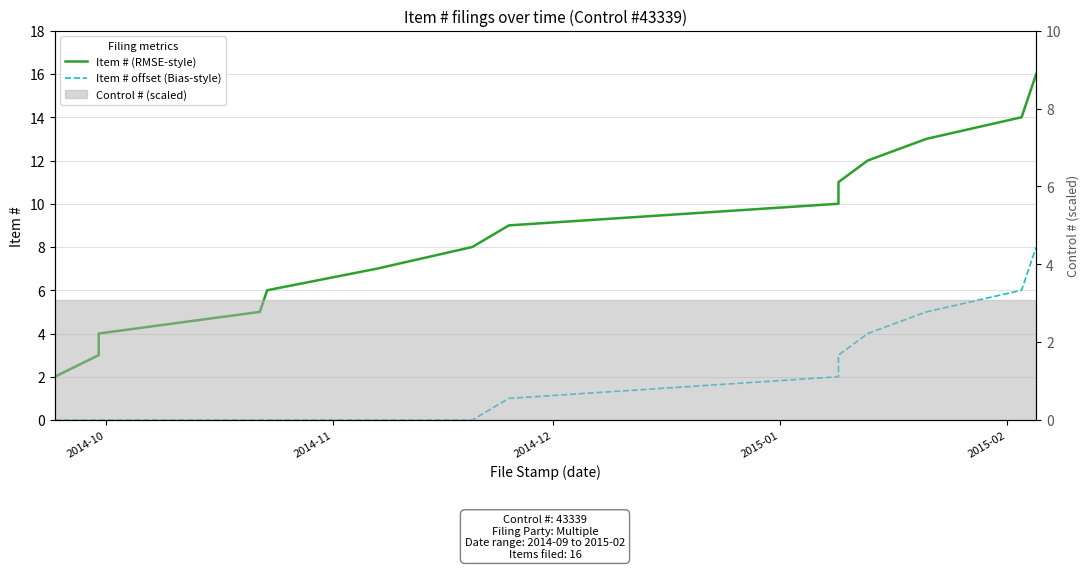

At which category does the chart reach its minimum across all series?

2014-10